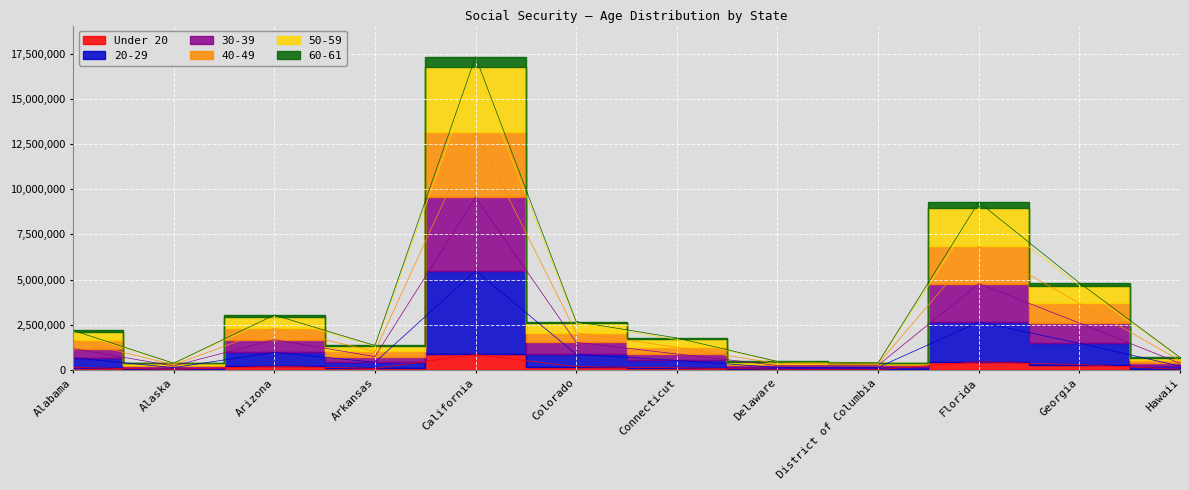

Between Arkansas and California, which is larger?

California